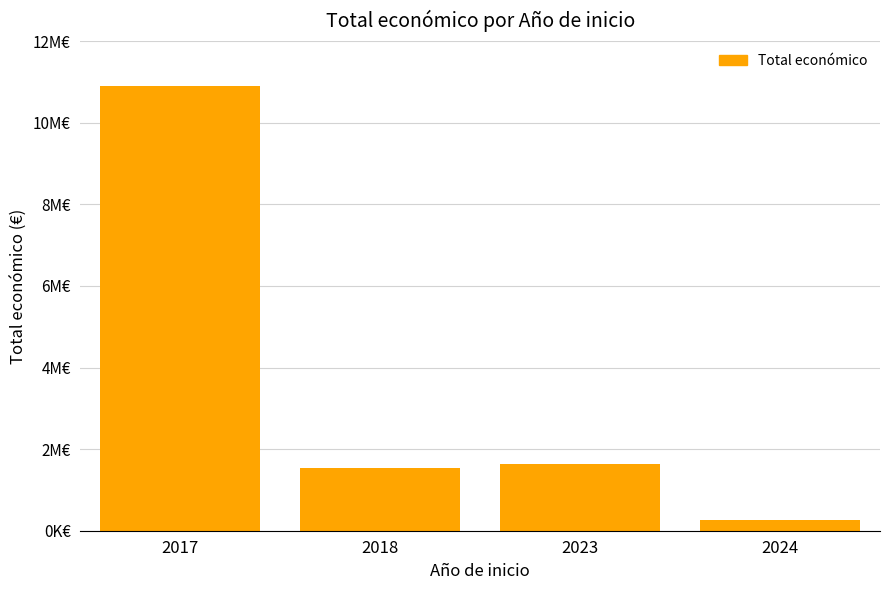

Are the bars horizontal?

No